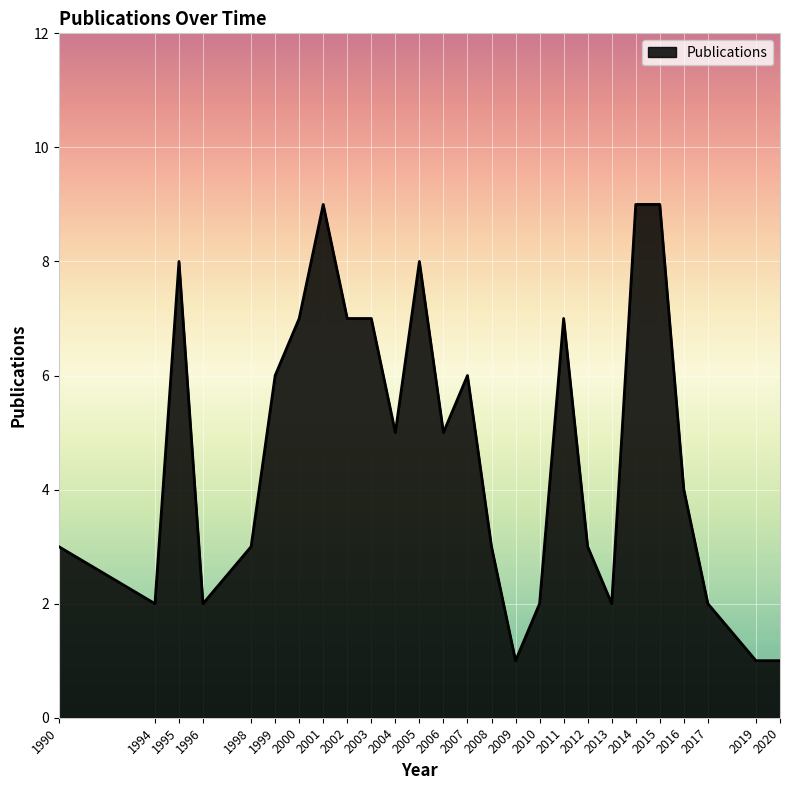

What is the maximum value shown in the chart?

9